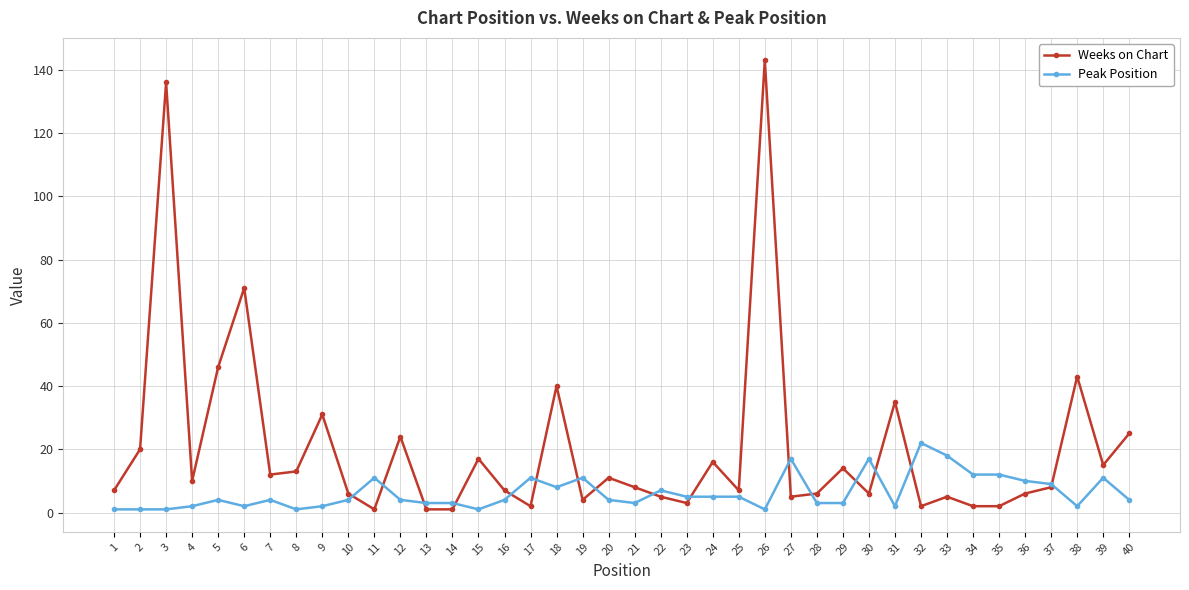

Where is the first local maximum for Weeks on Chart?

3